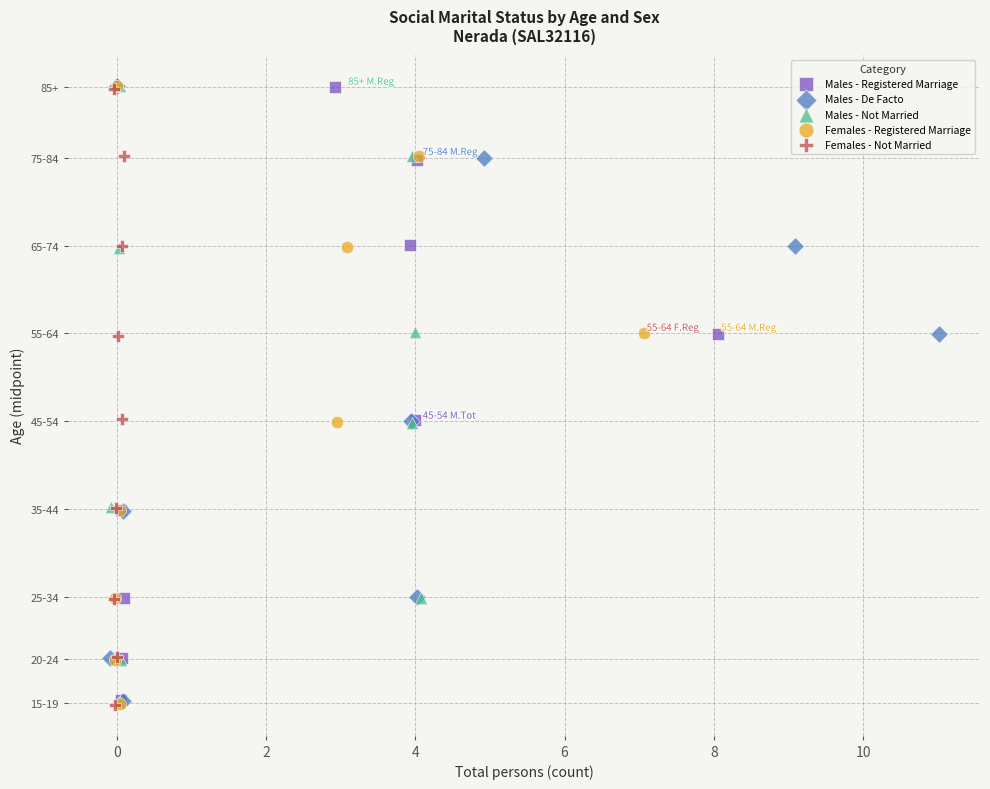

What are all the series names shown in the legend?

Males - Registered Marriage, Males - De Facto, Males - Not Married, Females - Registered Marriage, Females - Not Married